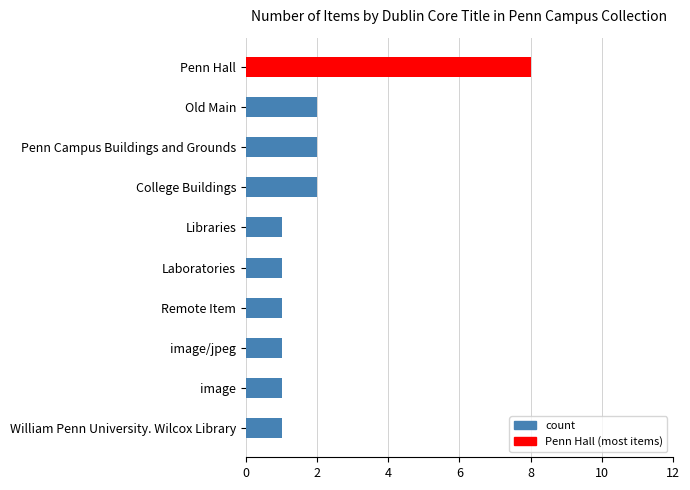

True or false: the data shows 2 at Penn Campus Buildings and Grounds.

True